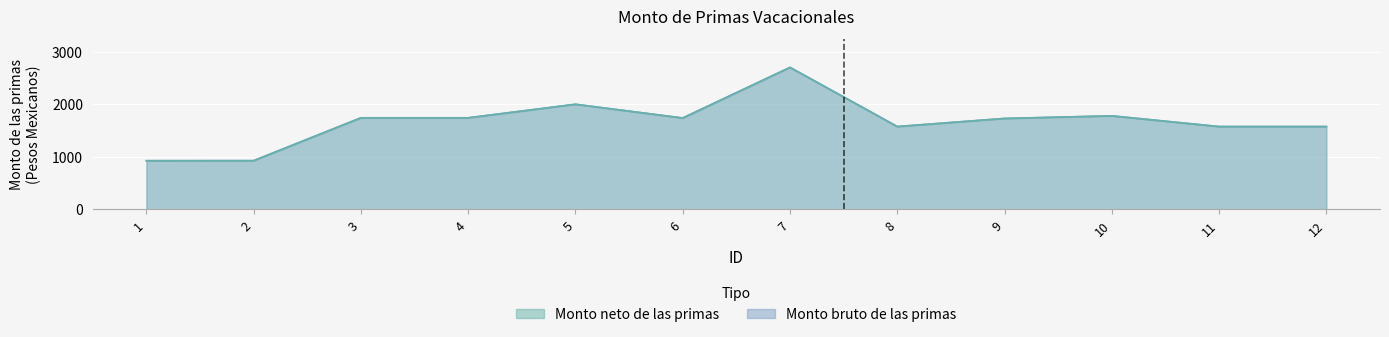

How many lines are shown in the chart?

2